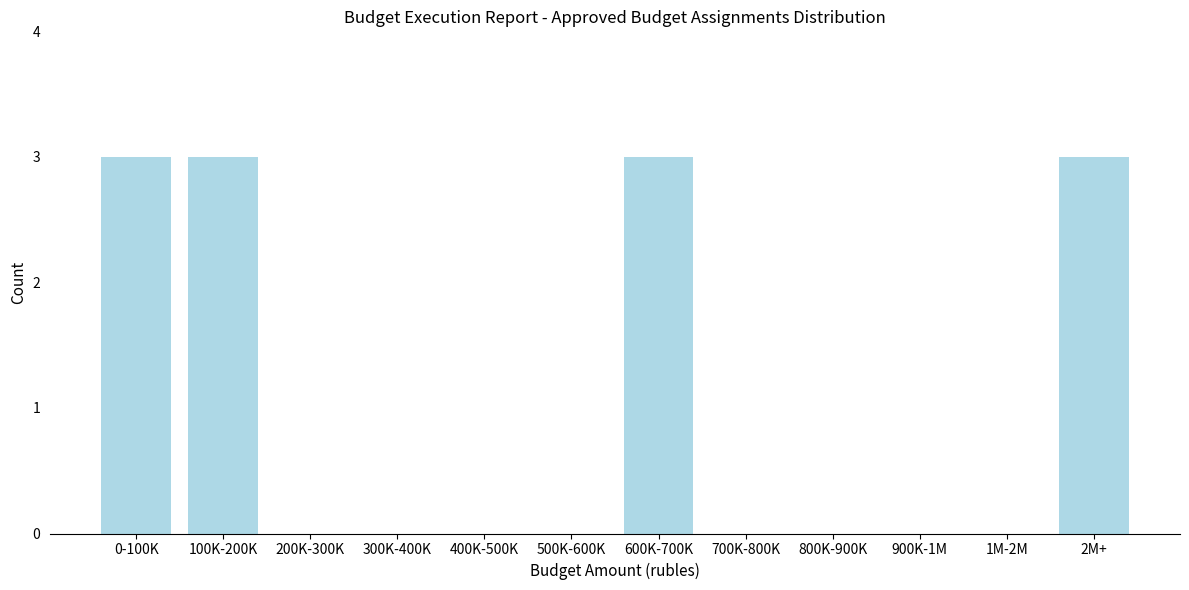

Reading left to right, list all the values displayed in this chart.

0-100K=3	100K-200K=3	200K-300K=0	300K-400K=0	400K-500K=0	500K-600K=0	600K-700K=3	700K-800K=0	800K-900K=0	900K-1M=0	1M-2M=0	2M+=3